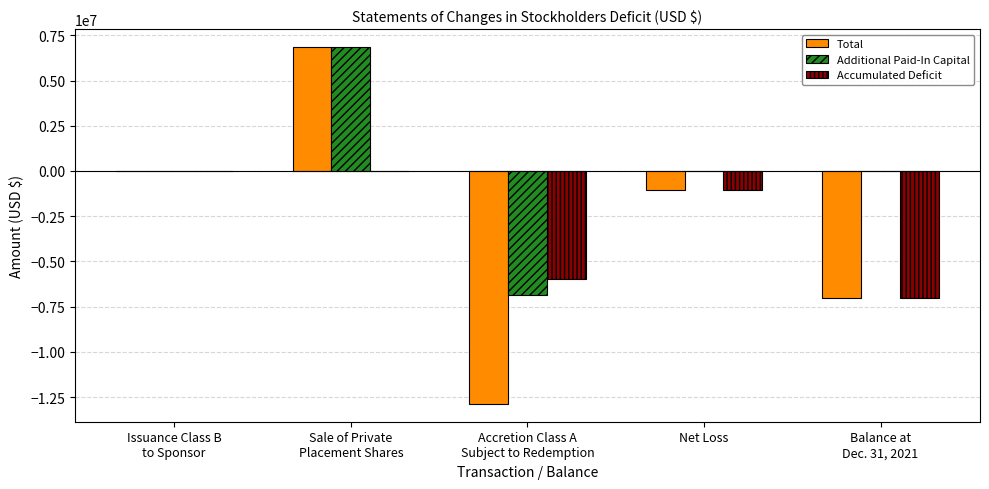

What is the highest value of the Total series?

6853240